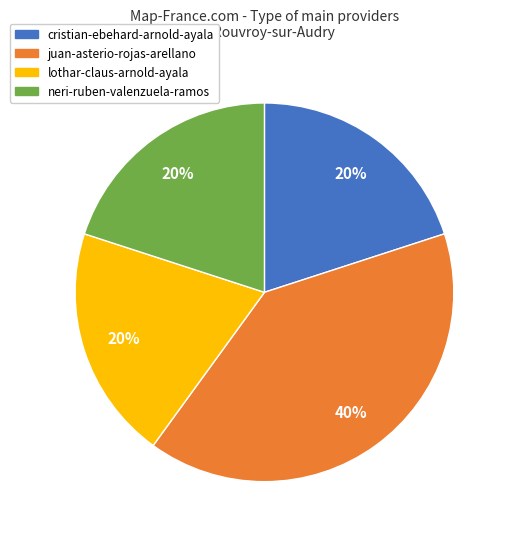

Is there any slice that represents more than half of the pie?

No